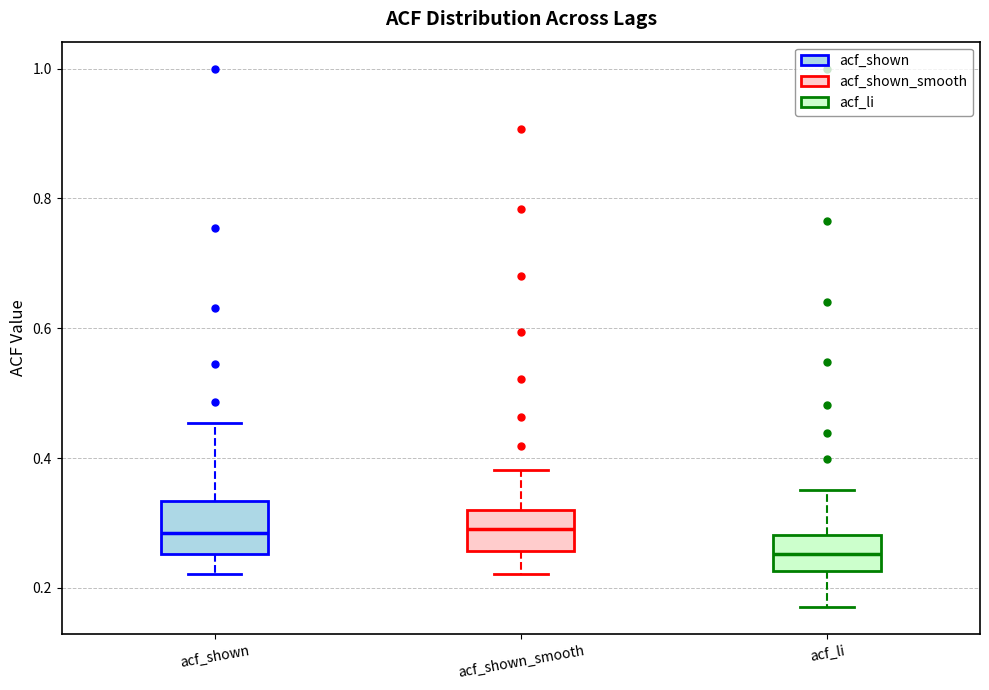

Where does the upper whisker of the box for acf_li end on the y-axis? The values are not printed on the chart, so give them approximately, as read against the axis.

0.36